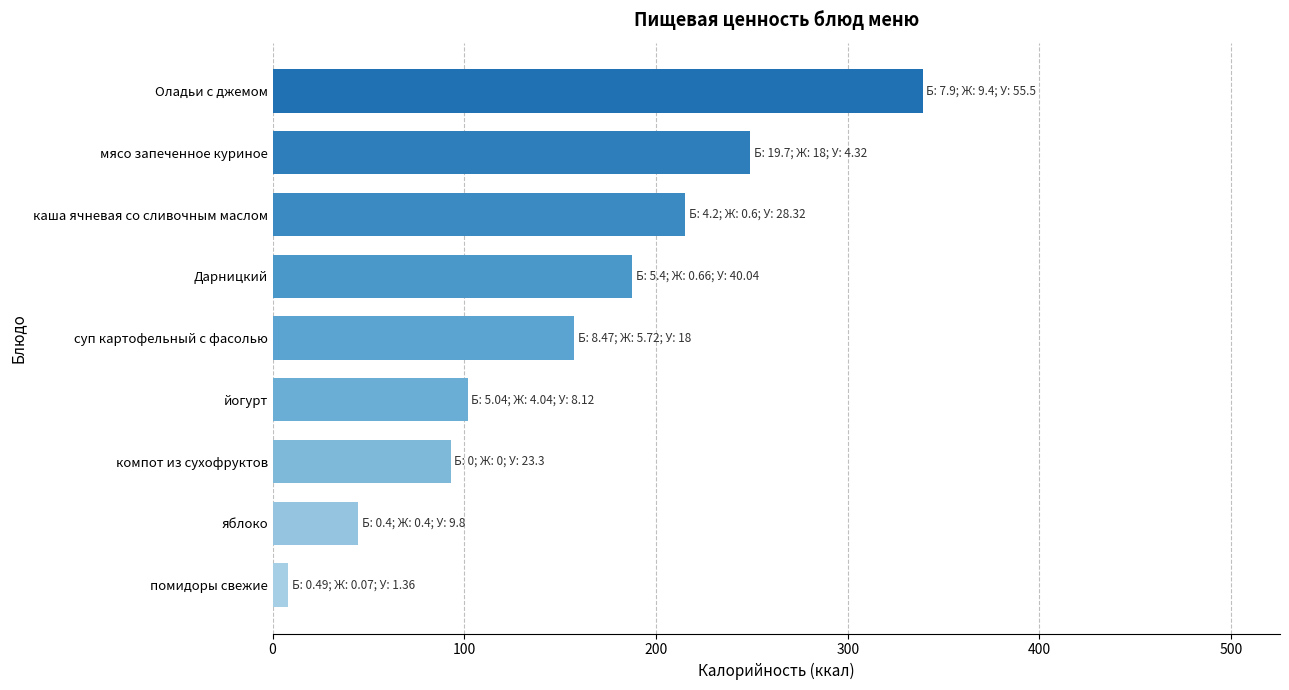

What is the change in value from Дарницкий to каша ячневая со сливочным маслом?

+27.6